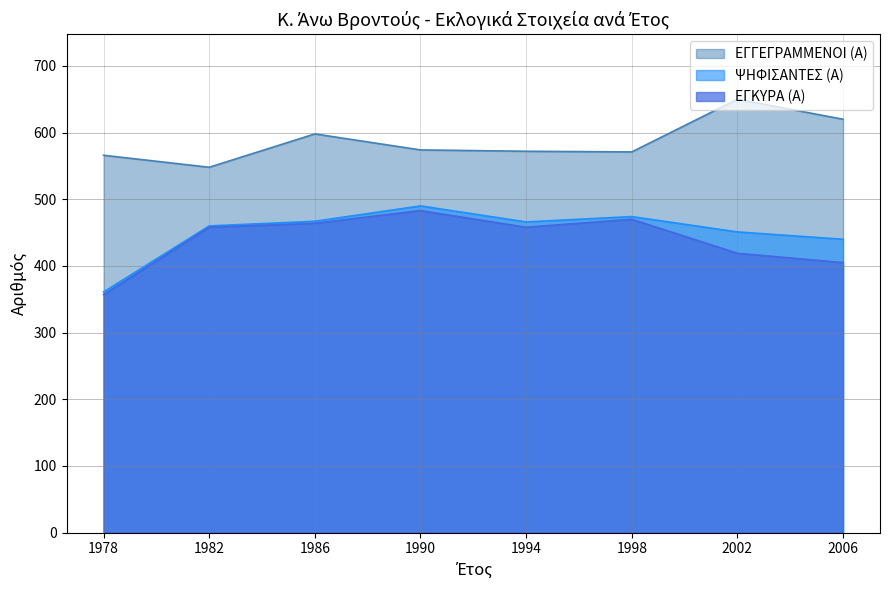

At which category is the sum across all series the highest?

1990